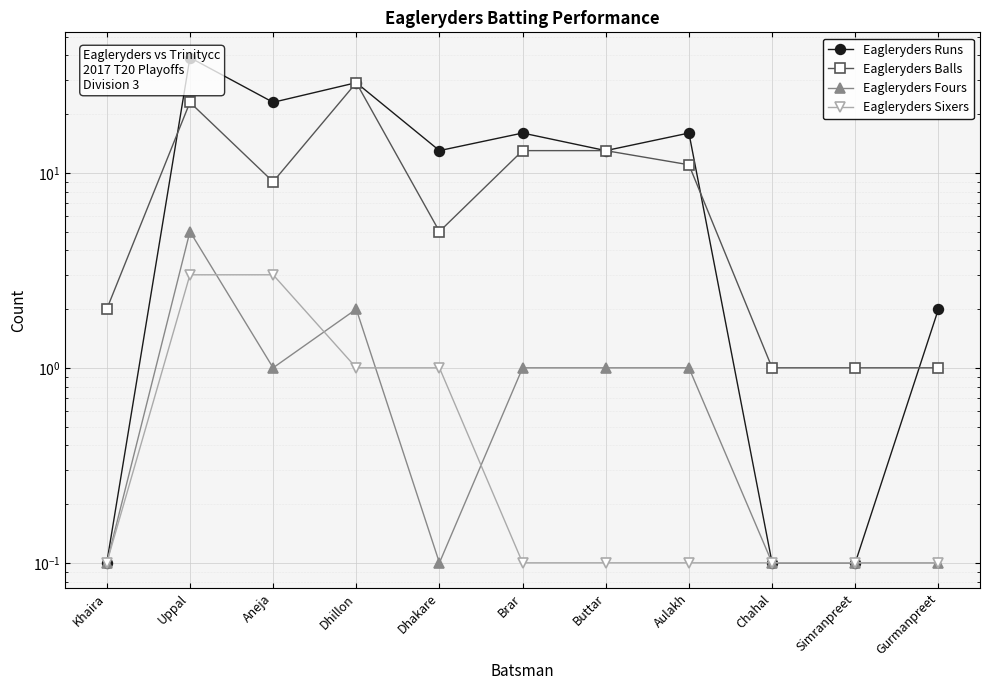

What is the label of the 8th point from the left?

Aulakh